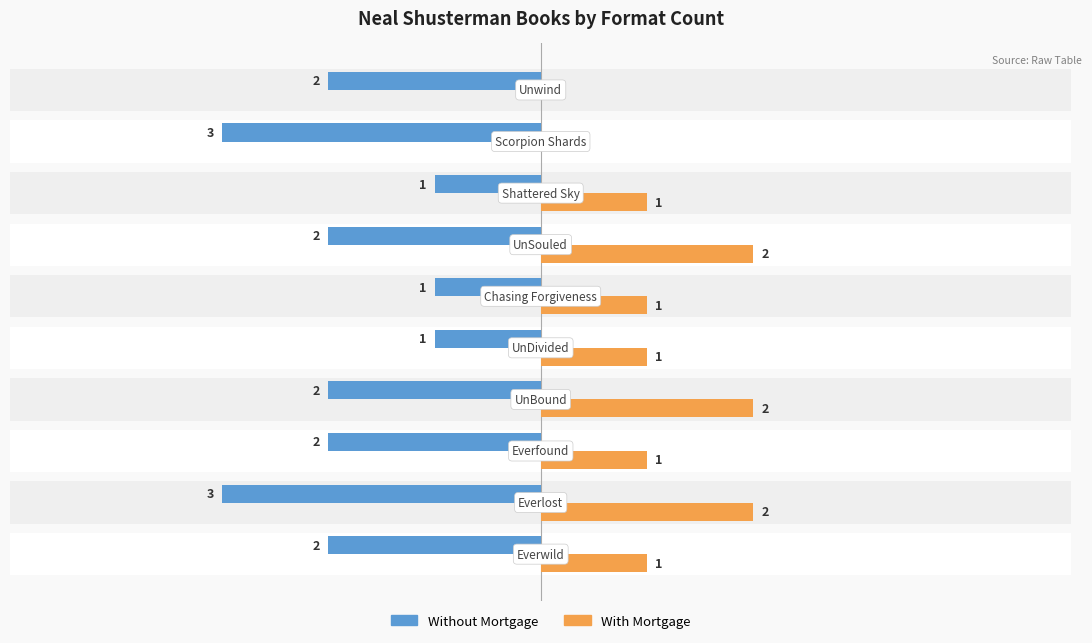

What is the smallest value displayed?

-3